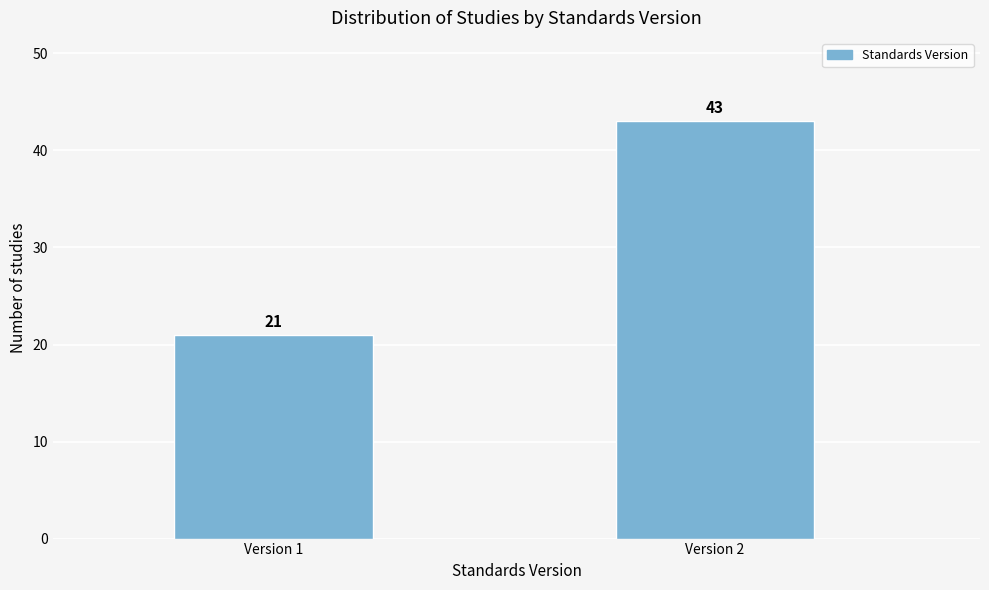

Reading left to right, list all the values displayed in this chart.

Version 1=21	Version 2=43